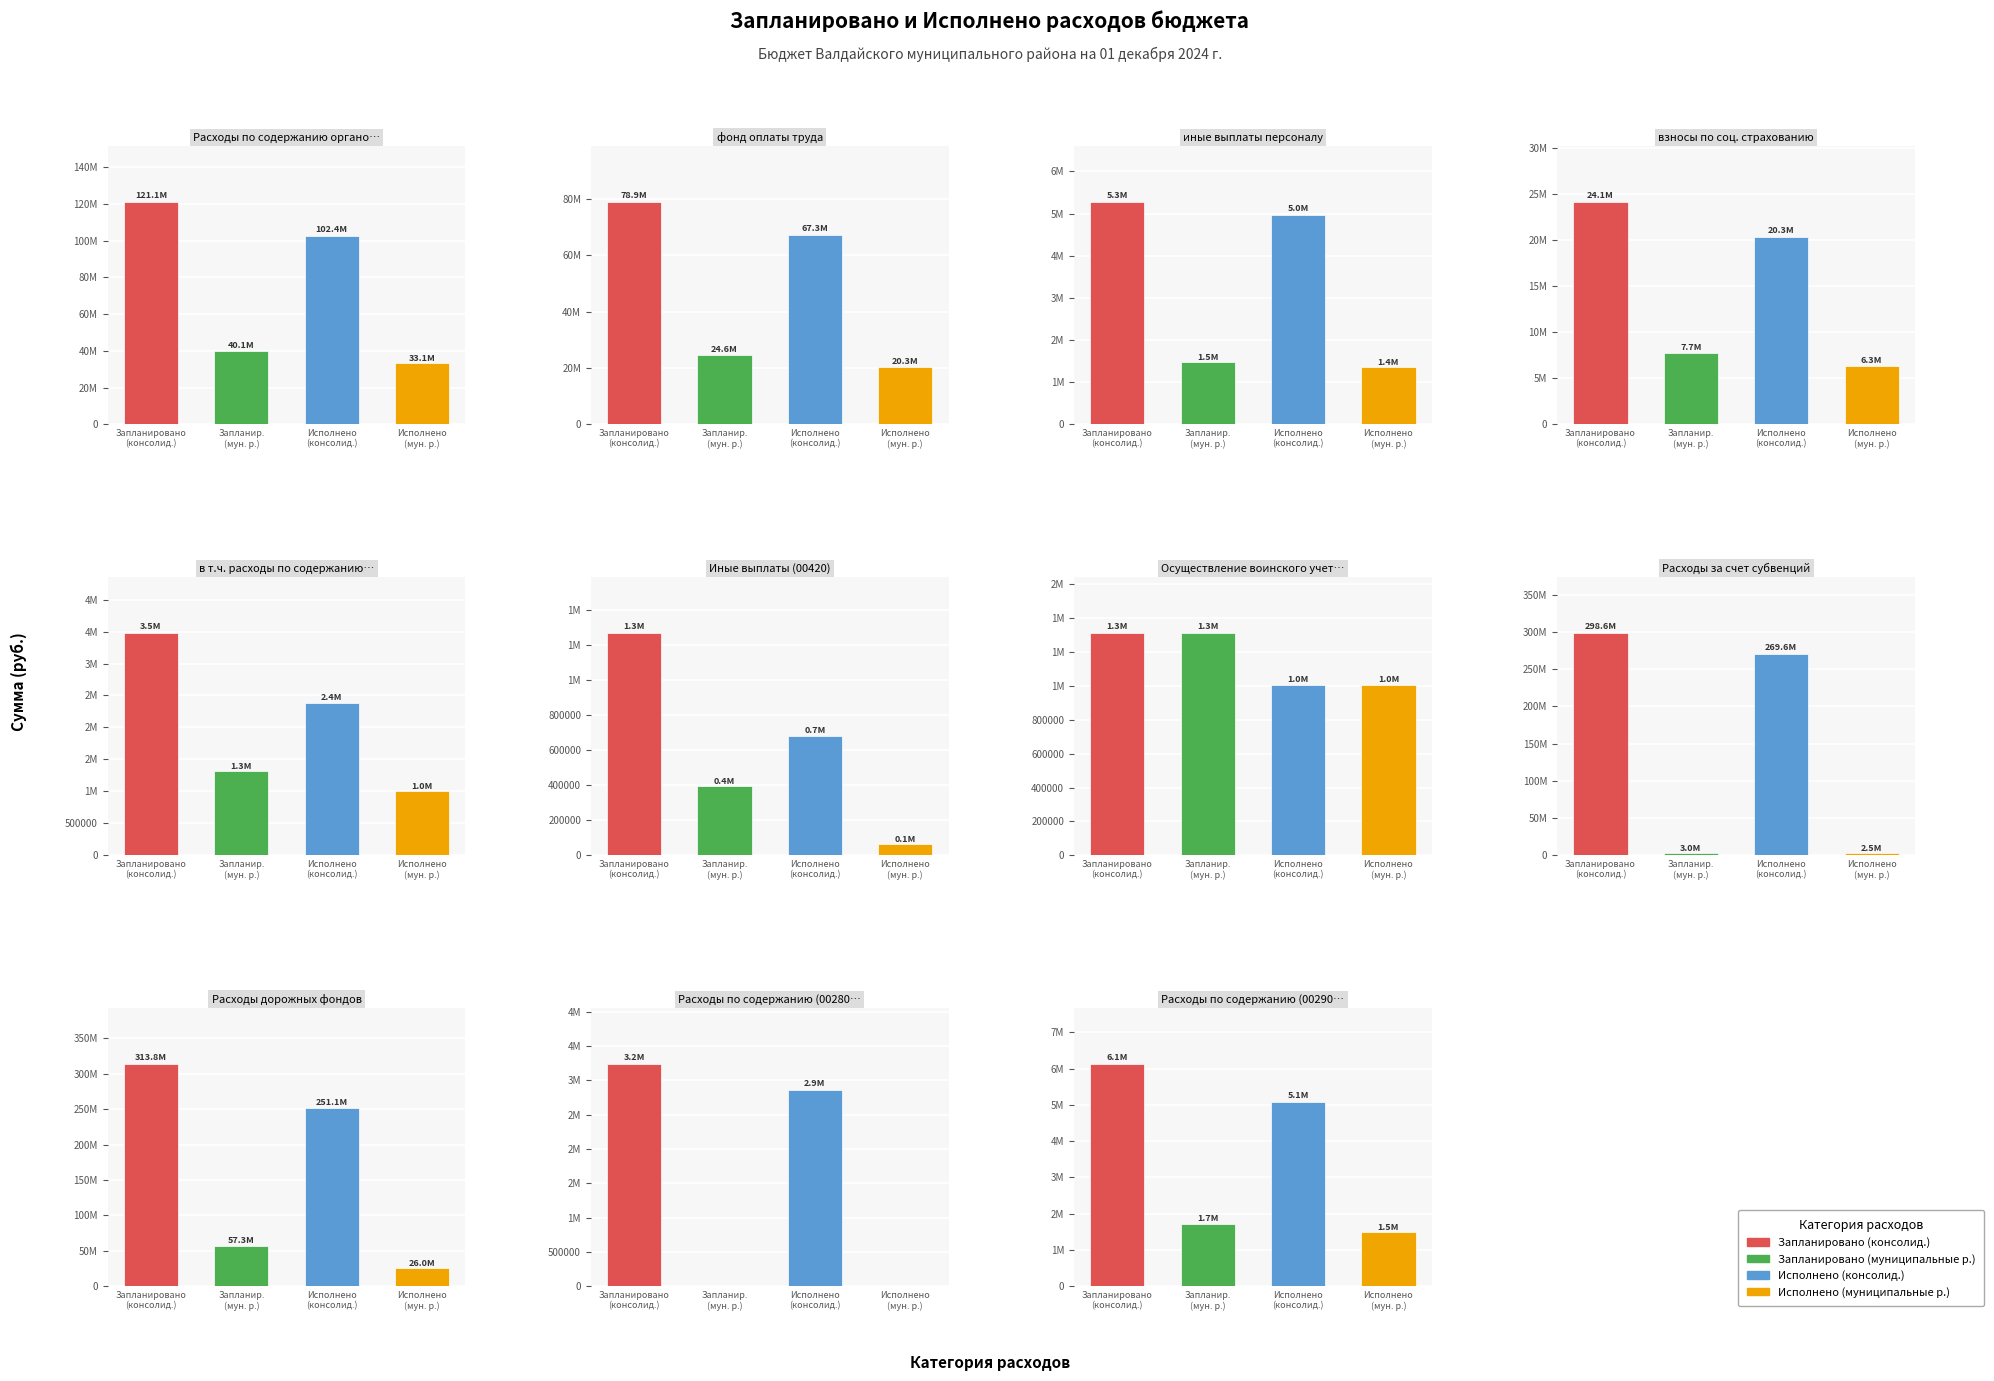

The value of Запланировано (консолид.) at 4 is 4711677.9. True or false?

False